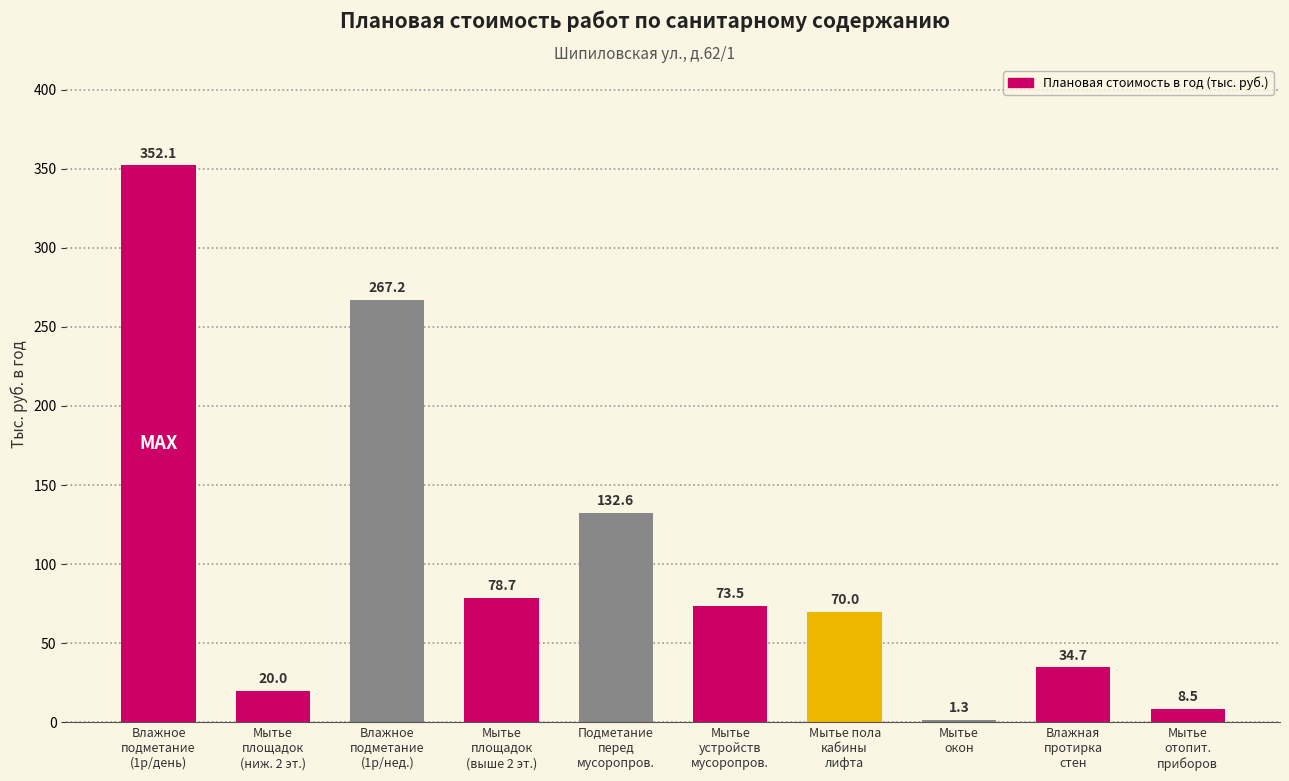

What is the value of the 9th bar from the left?

34.7